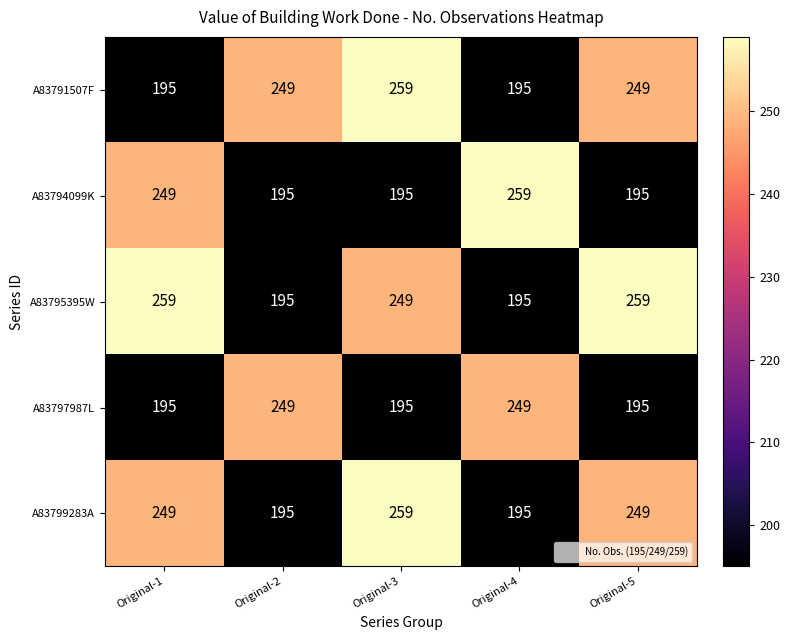

What is the sum of all A83794099K values?

1093